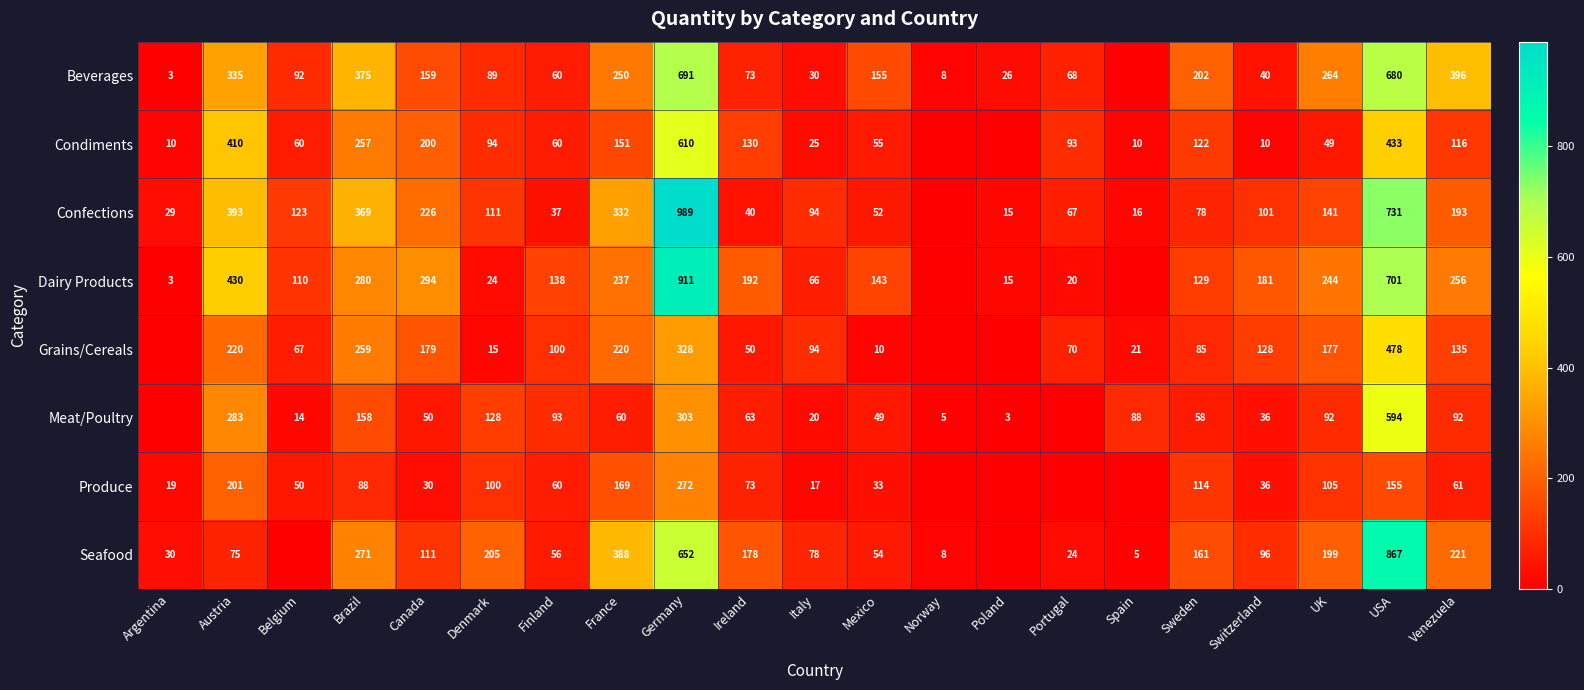

What is the difference between the highest and lowest values at Spain?

88